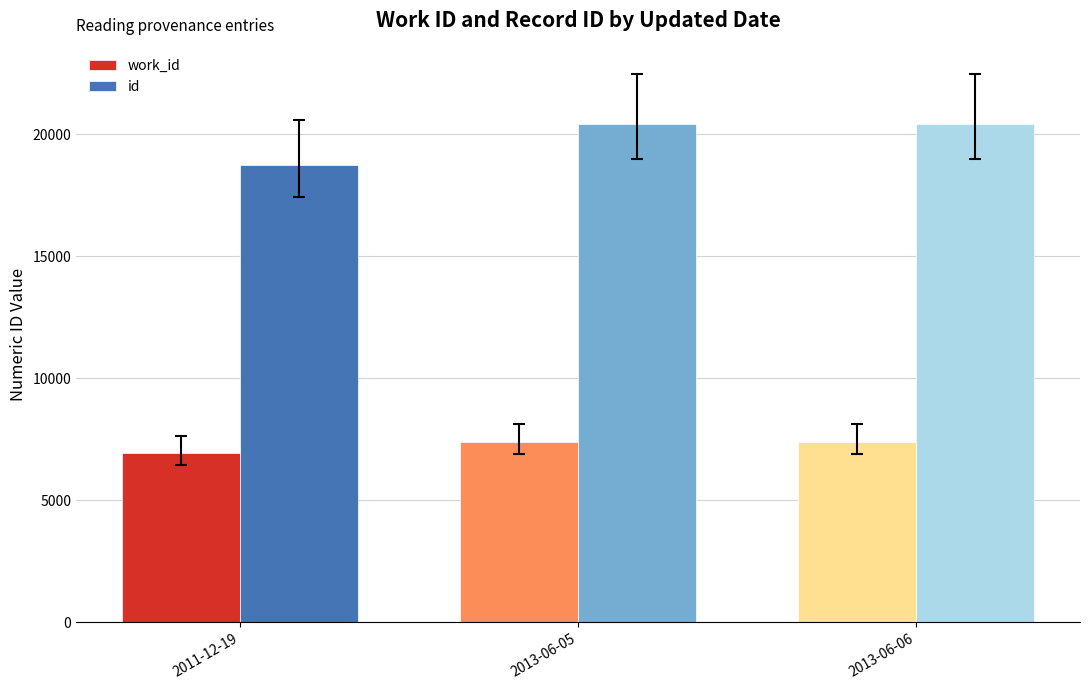

Count the number of categories in the chart.

3